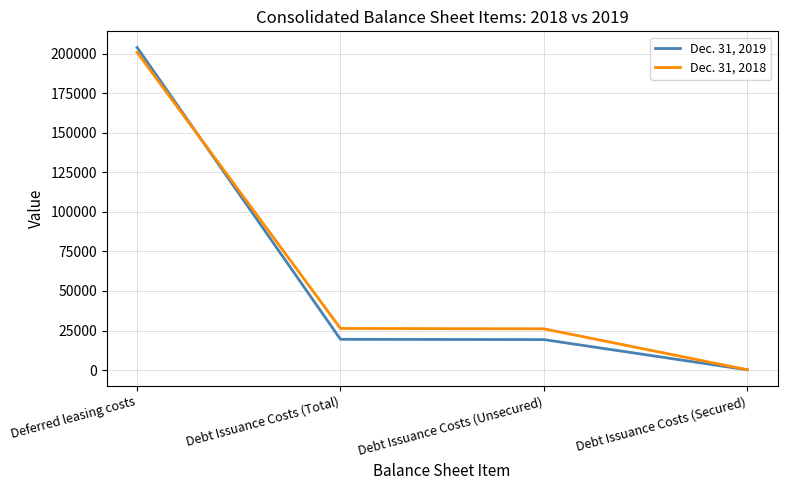

Which category has the lowest value across all series?

Debt Issuance Costs (Secured)